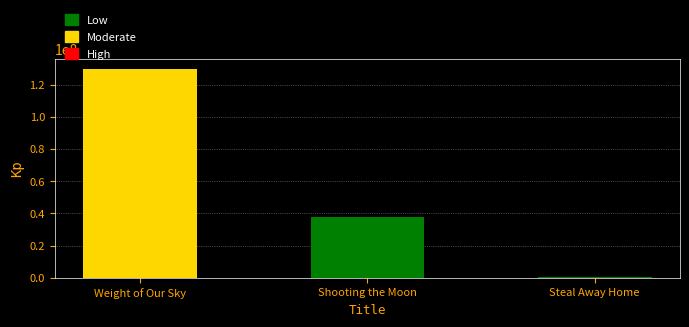

Read the value at Weight of Our Sky, to the nearest 100.

129543400